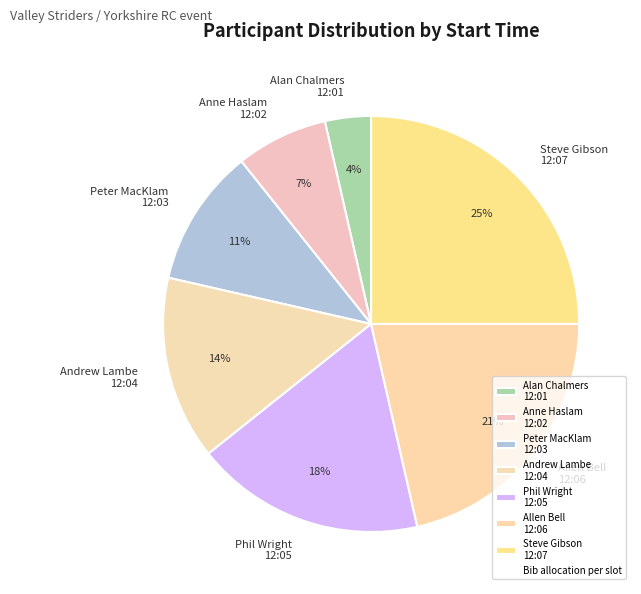

True or false: Phil Wright 12:05 accounts for 4% of the total.

False